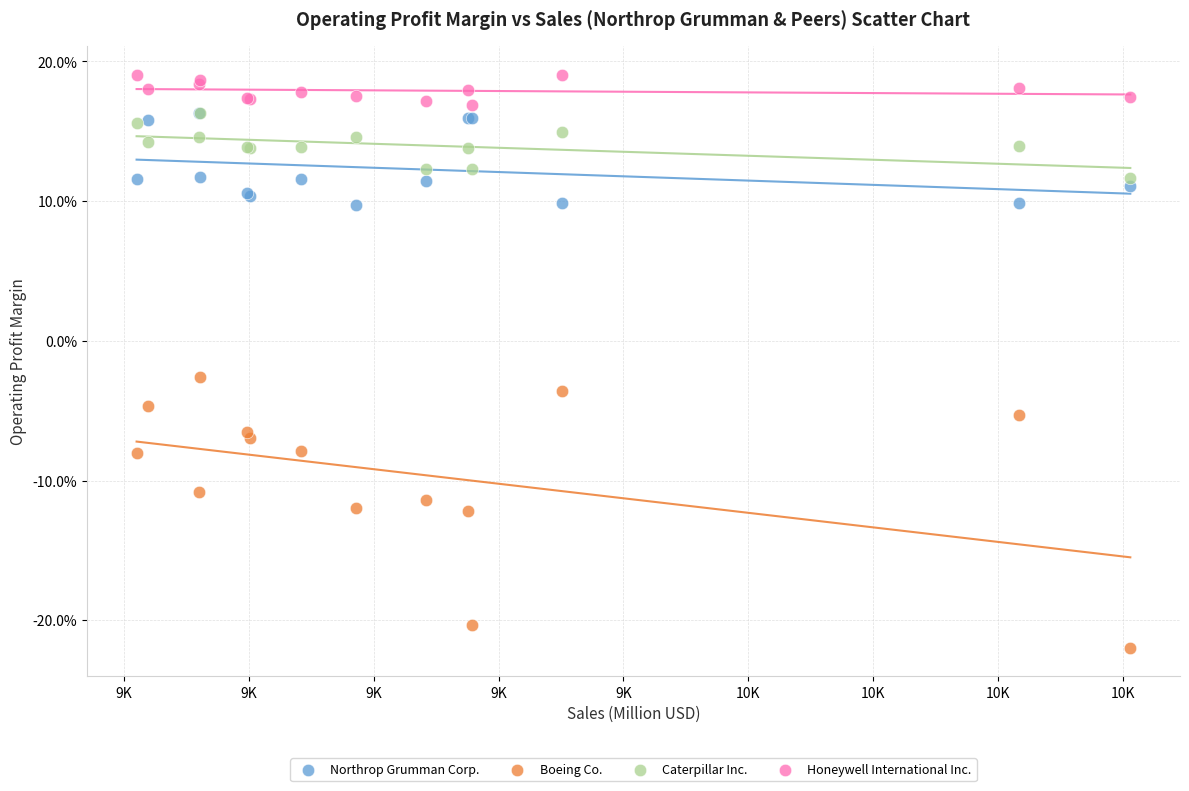

Which series reaches the maximum Y coordinate?

Honeywell International Inc.